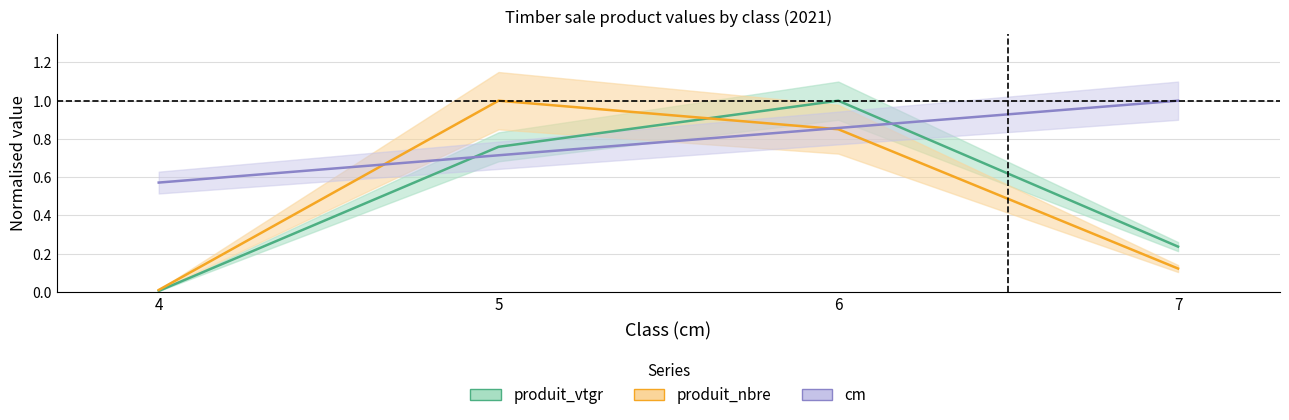

How many lines are shown in the chart?

3